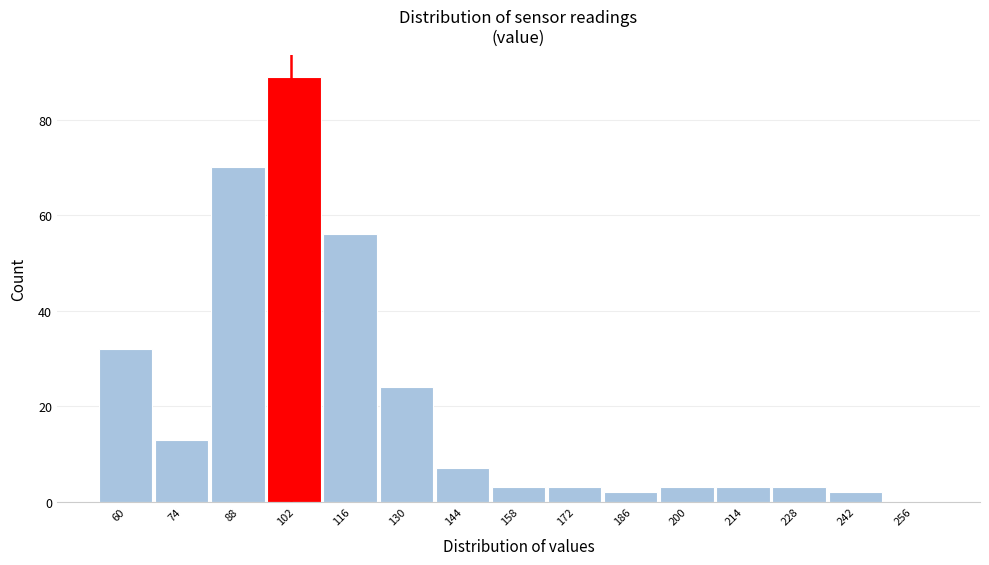

Reading left to right, transcribe all the data shown in this chart.

60=32	74=13	88=70	102=89	116=56	130=24	144=7	158=3	172=3	186=2	200=3	214=3	228=3	242=2	256=0